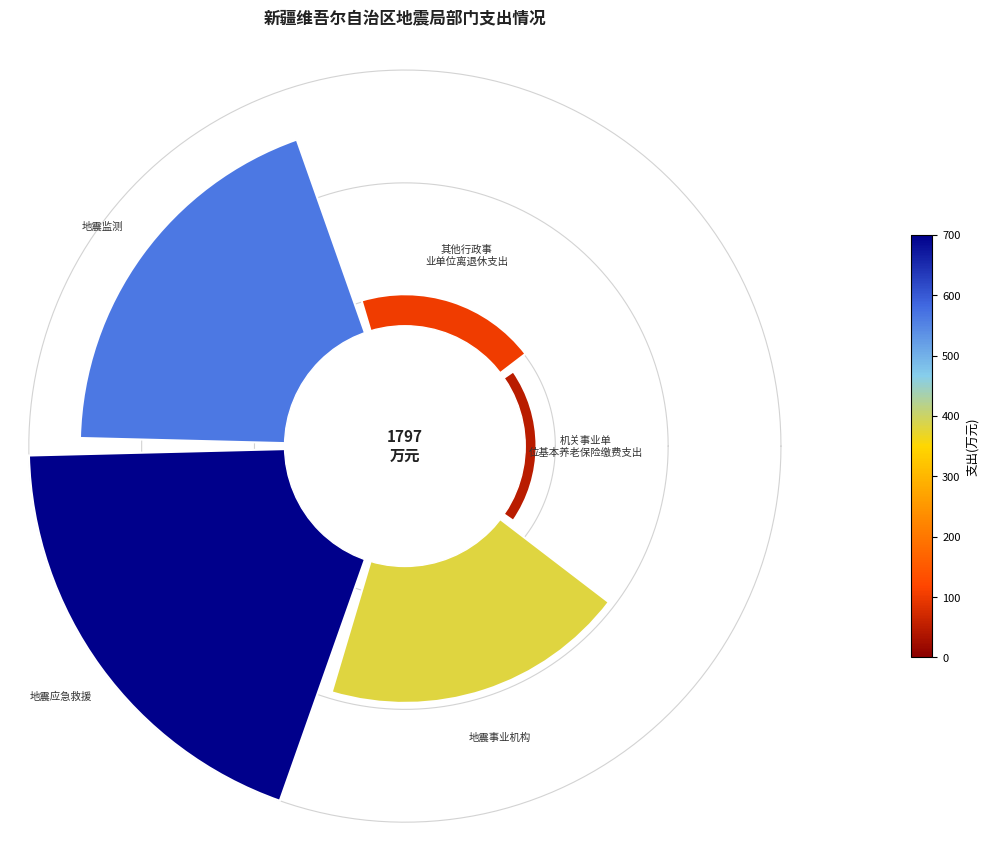

Does the chart contain any negative values?

No